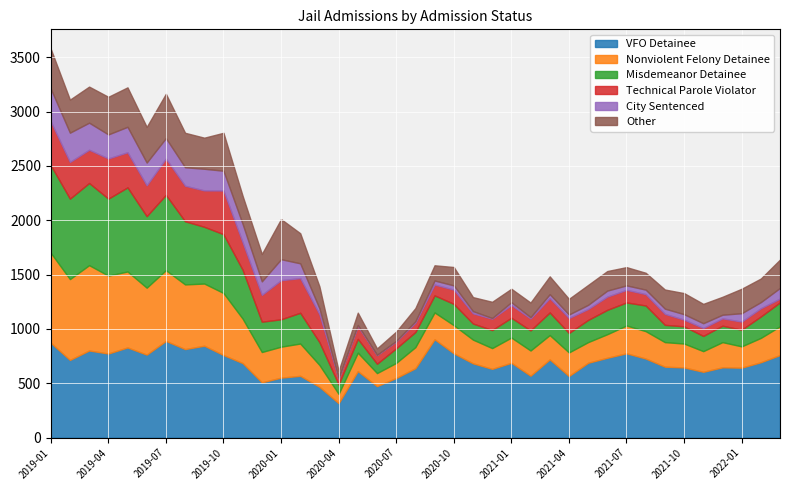

Count the number of categories in the chart.

39